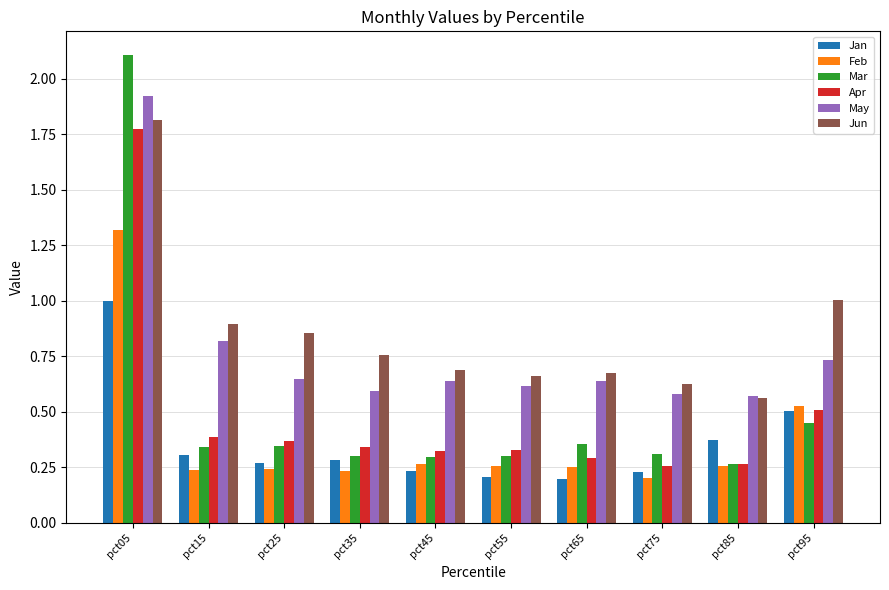

Is the value of Jun at pct45 greater than the value of Jan at pct45?

Yes